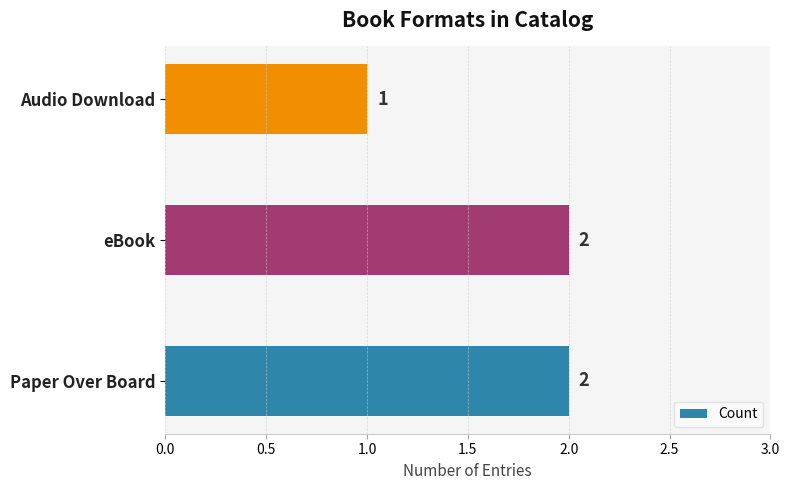

Does the chart contain stacked bars?

No